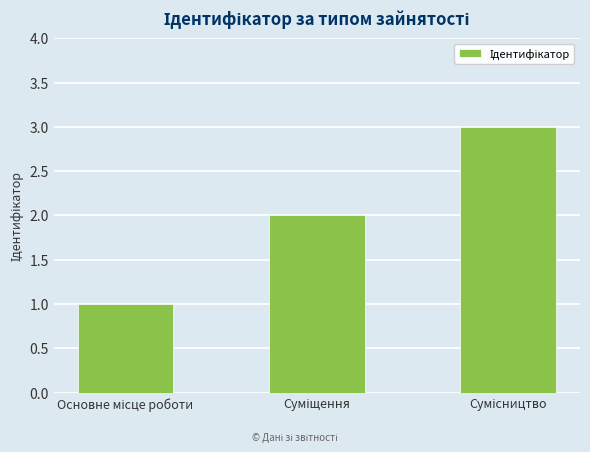

What is the greatest value displayed?

3